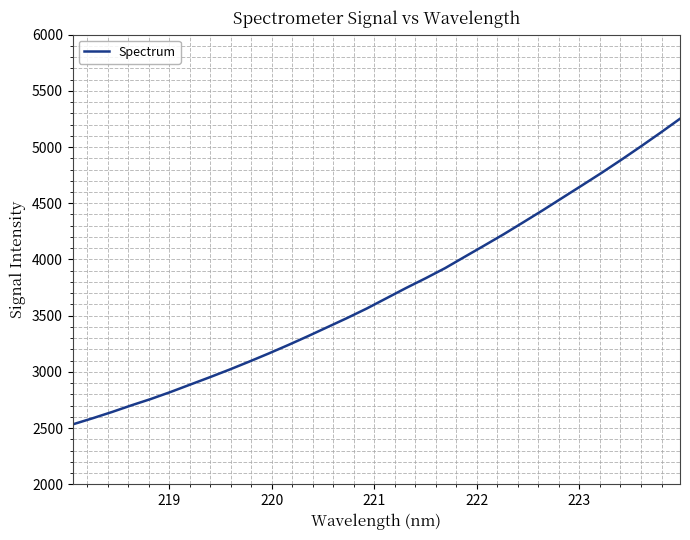

Reading left to right, extract all data points from this chart.

2533.0	2586.7	2643.0	2702.9	2759.8	2821.9	2887.6	2953.1	3020.6	3091.3	3164.0	3239.6	3317.8	3398.5	3479.3	3563.7	3654.6	3745.5	3832.4	3923.0	4023.8	4123.9	4225.2	4331.5	4438.8	4549.5	4659.8	4771.2	4886.7	5005.4	5127.0	5251.7